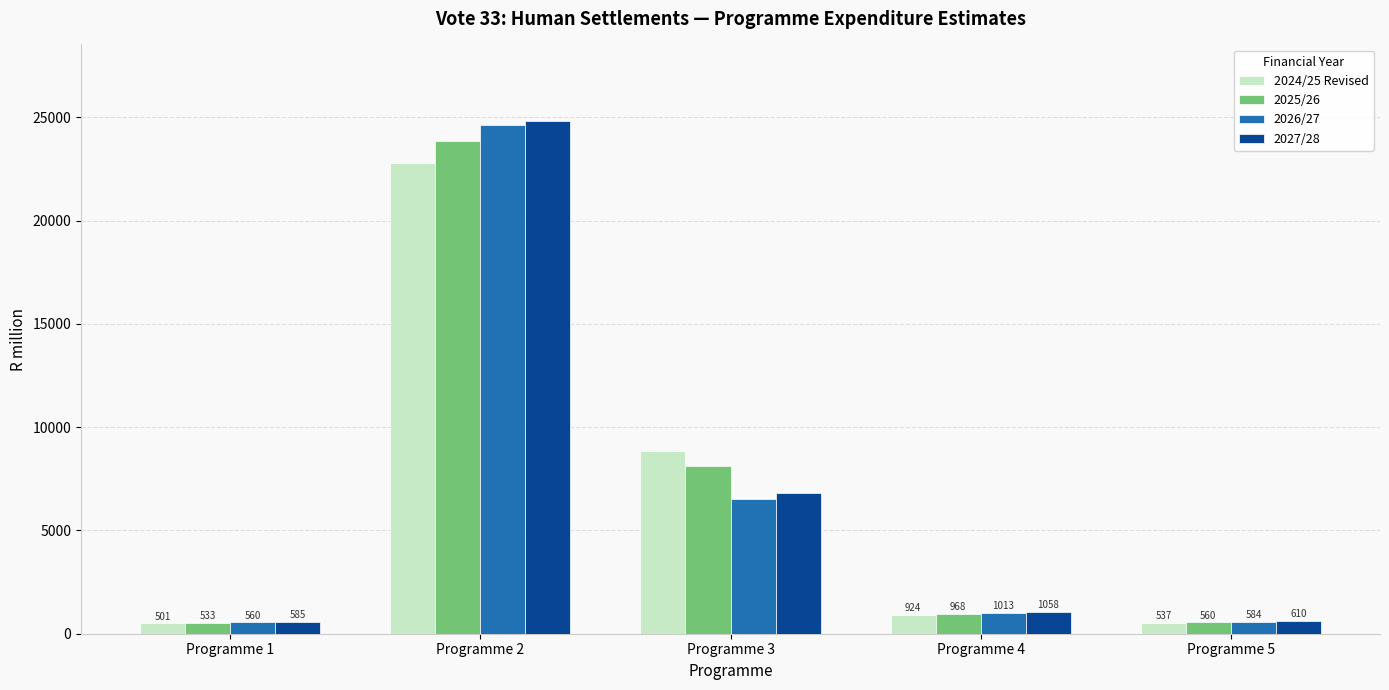

What is the highest value of the 2026/27 series?

24630.1